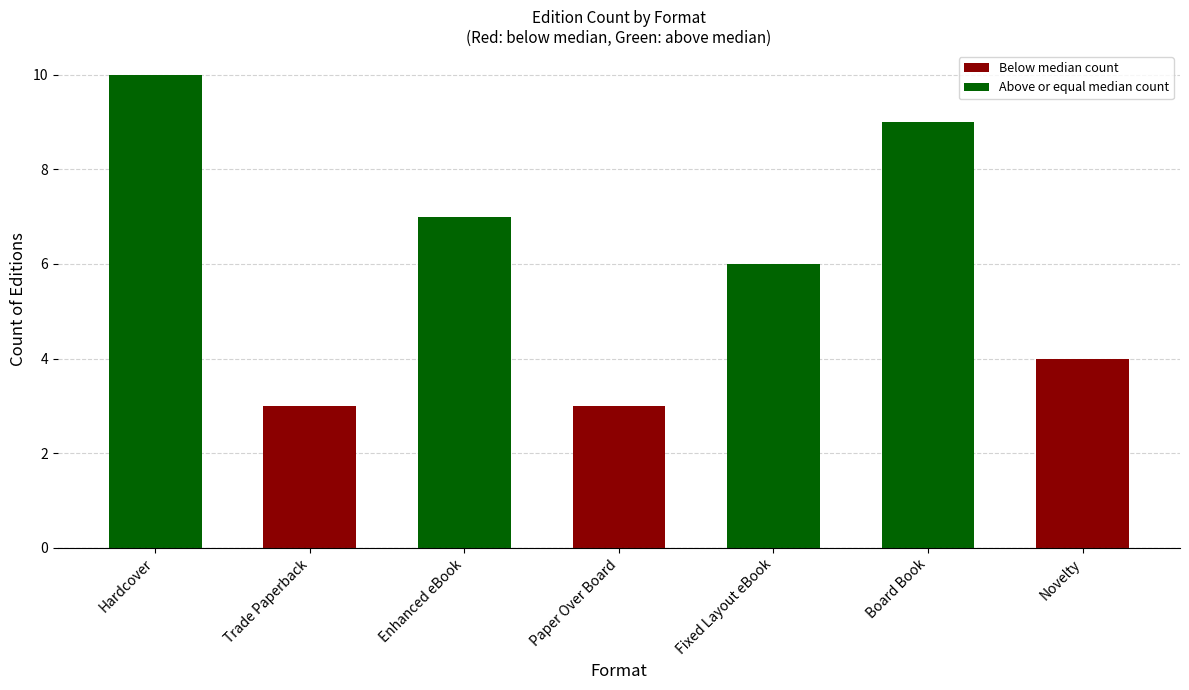

Reading left to right, transcribe all the data shown in this chart.

Hardcover=10	Trade Paperback=3	Enhanced eBook=7	Paper Over Board=3	Fixed Layout eBook=6	Board Book=9	Novelty=4